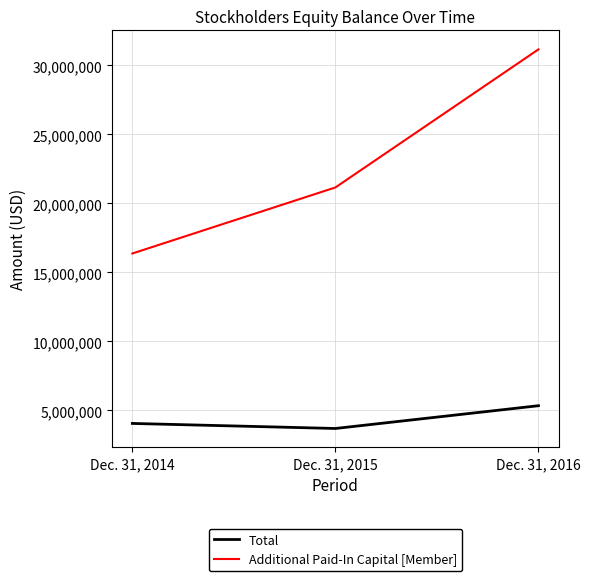

List the series in order of their overall mean, lowest first.

Total, Additional Paid-In Capital [Member]